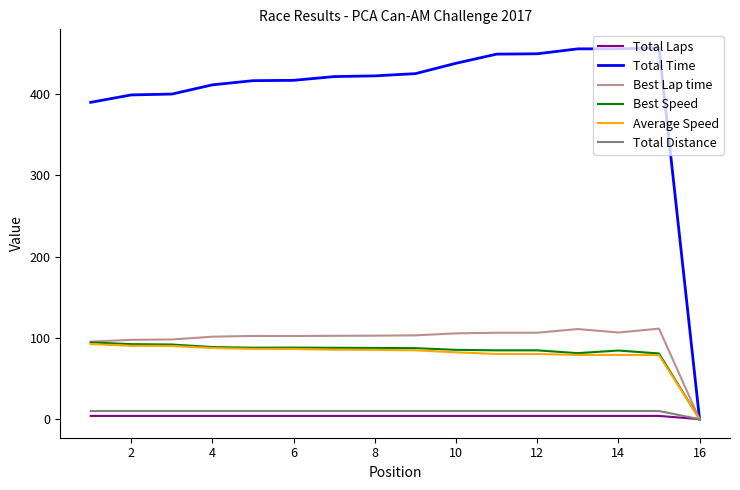

Which series has the largest total across all categories?

Total Time